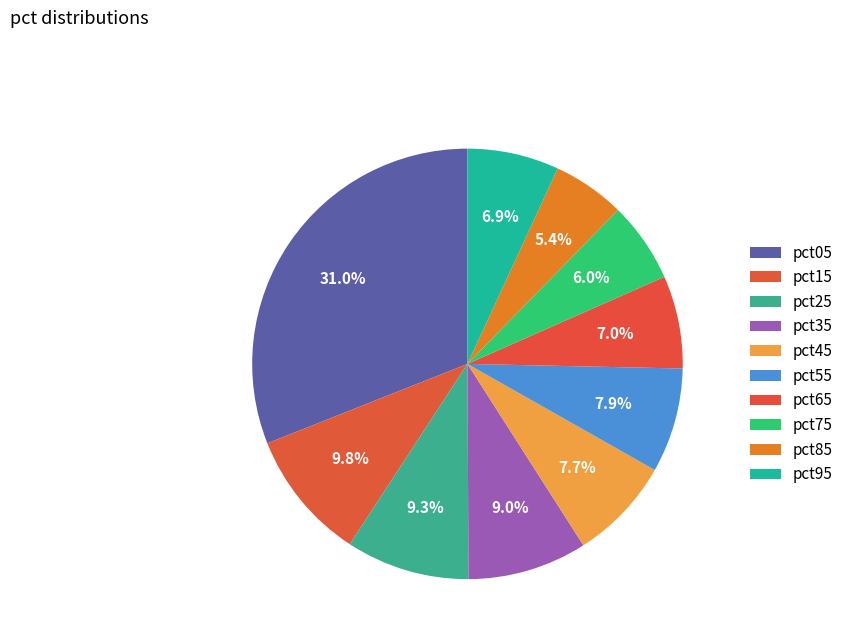

What percentage do pct25 and pct55 together represent?

17.1%